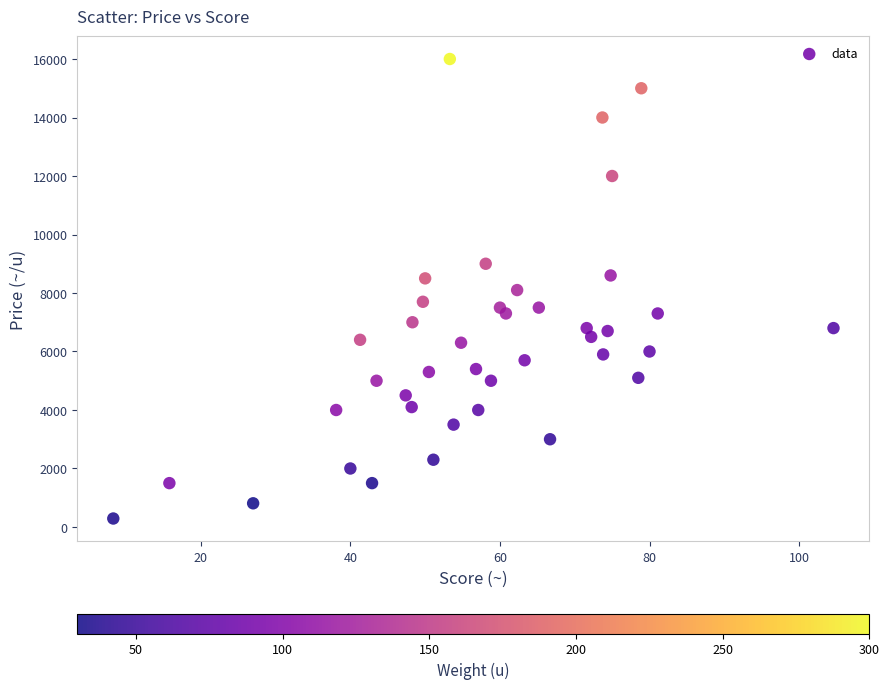

What is the range of Y values (max minus min)?

15710